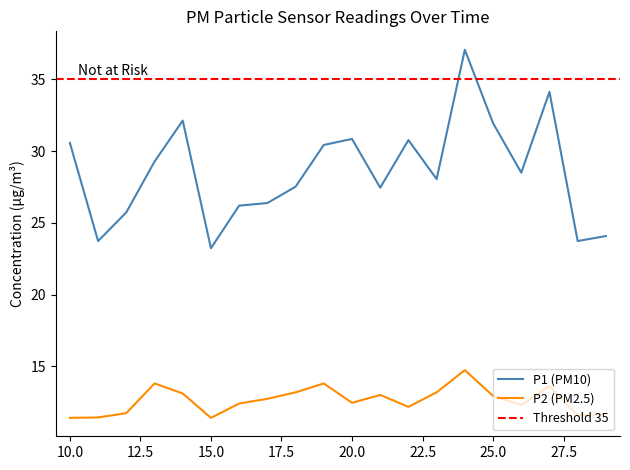

What is the maximum value for P1?

37.1